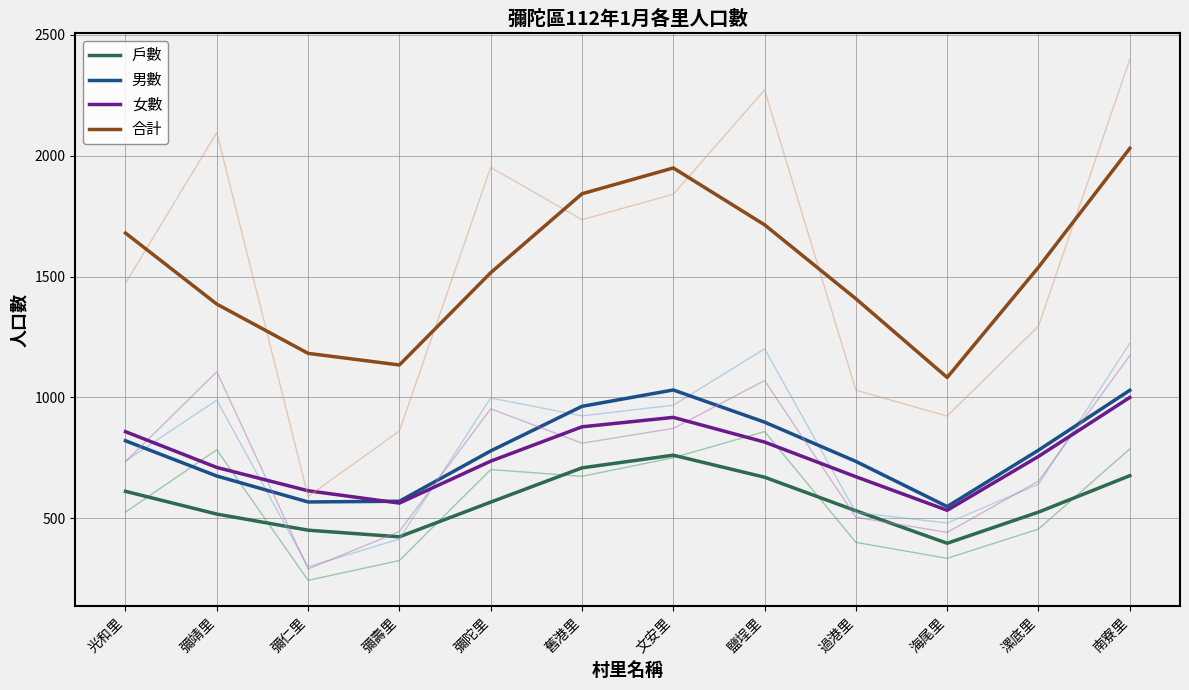

Which category has the highest value in the 戶數 series?

文安里